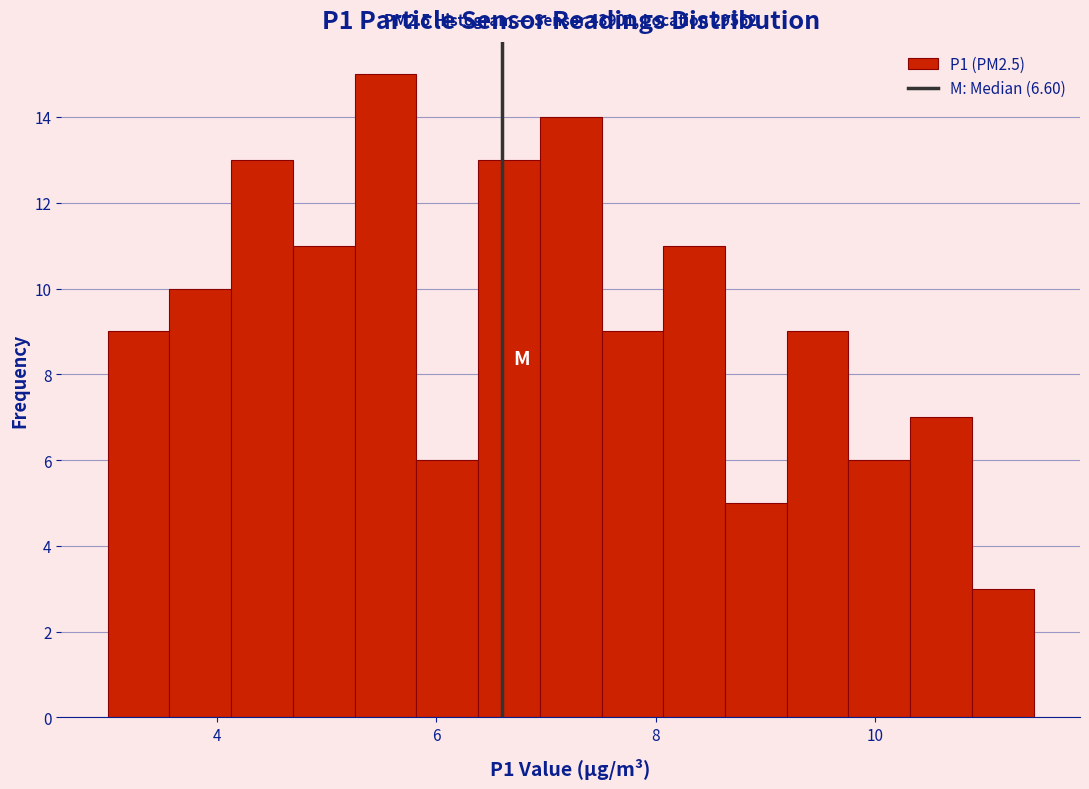

Around what value on the x-axis is the tallest bar? Give the approximate position of its centre, as read against the axis.

5.6